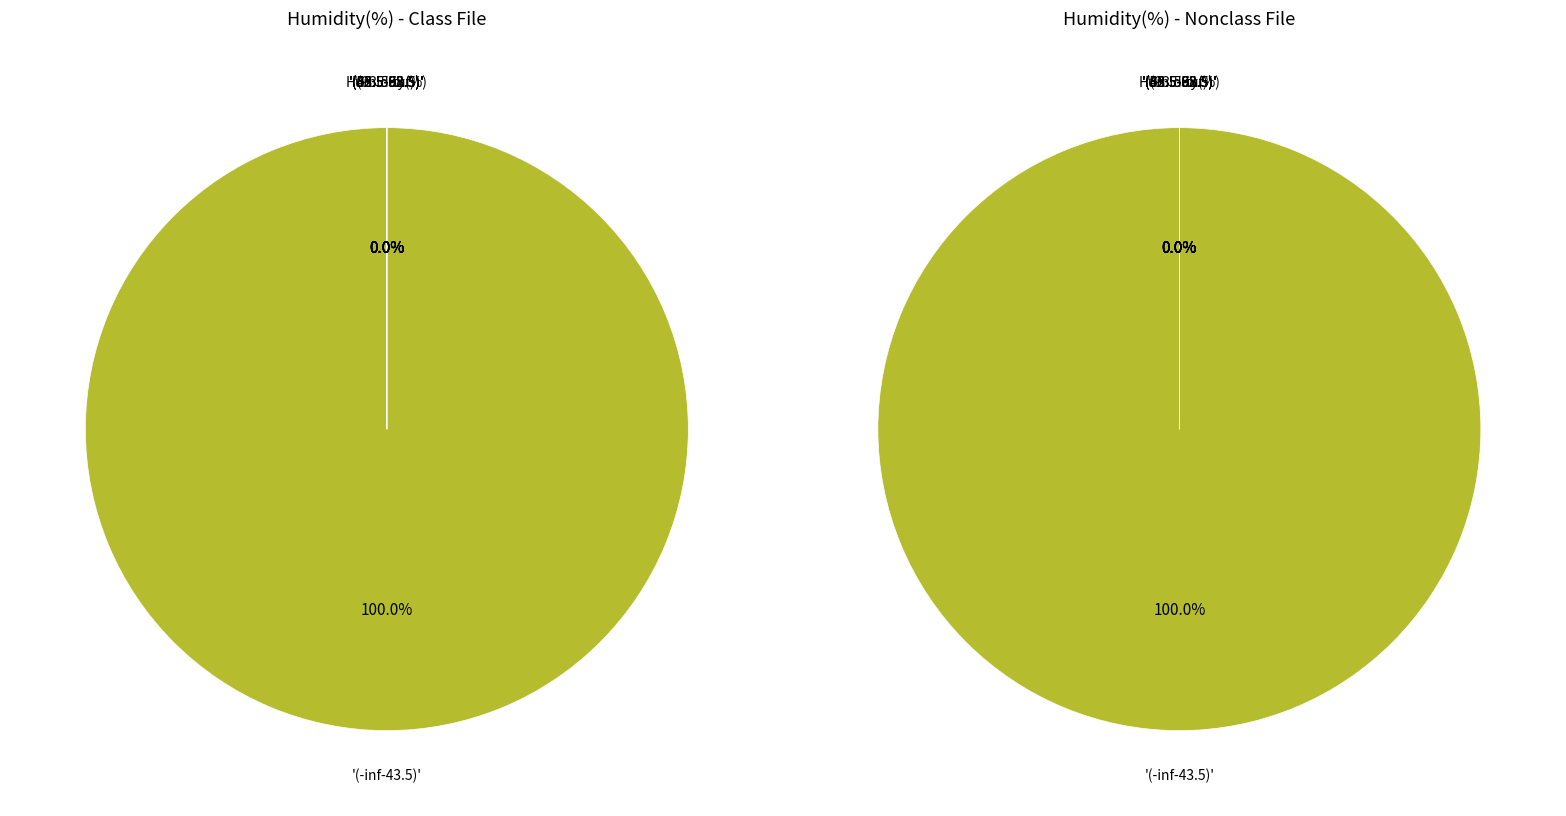

Count the number of slices in the pie.

40